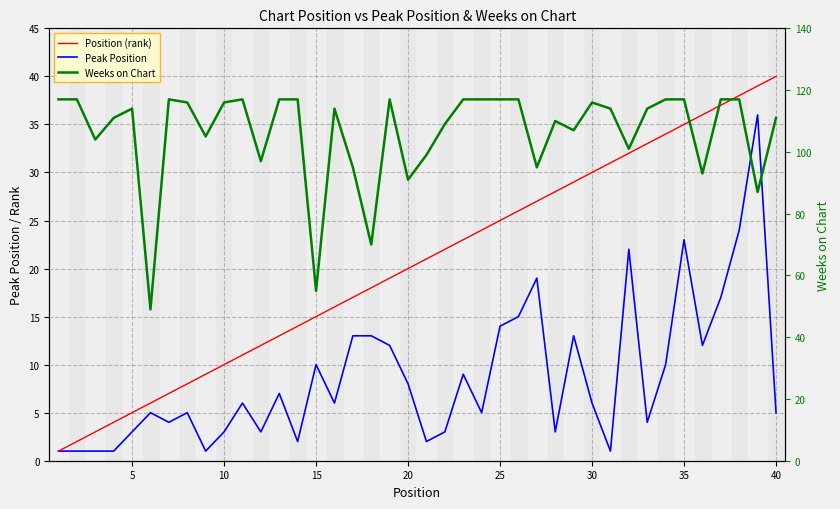

What is the sum of all Peak Position values?

348